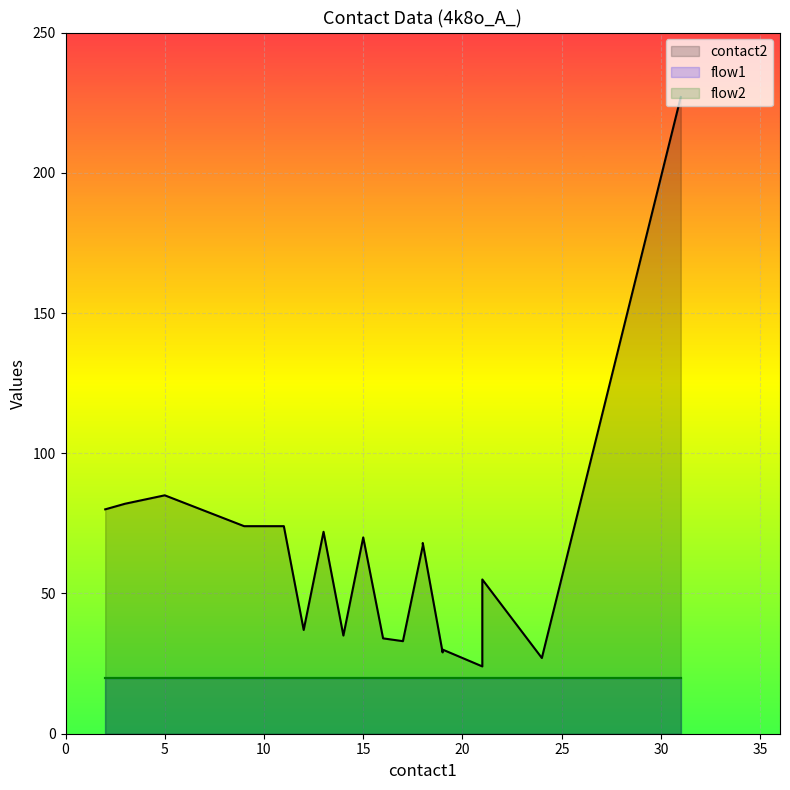

List the labels in order of flow2 value, largest first.

2, 3, 5, 9, 10, 11, 12, 13, 14, 15, 16, 17, 18, 18, 19, 19, 21, 21, 24, 31